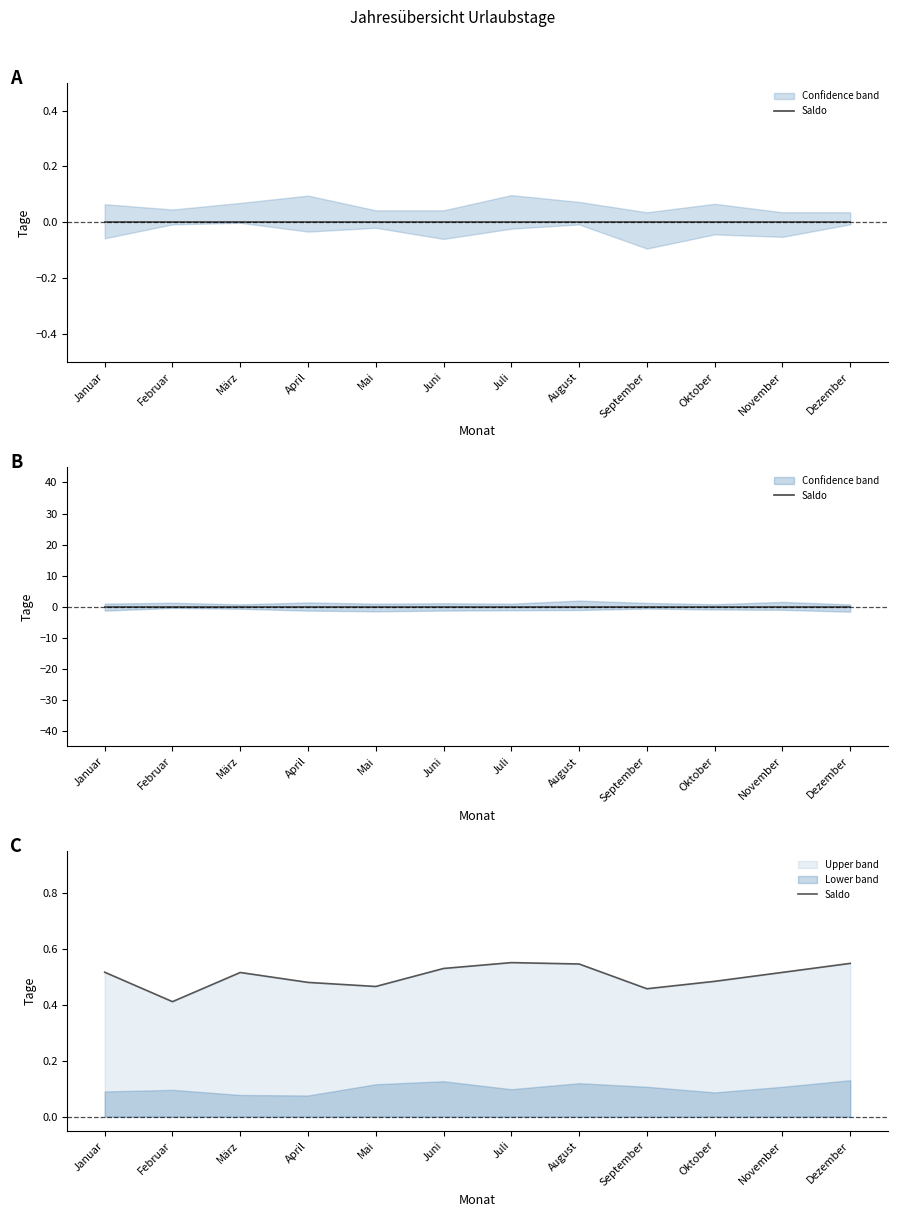

What is the value of the 6th point from the left?

0.5